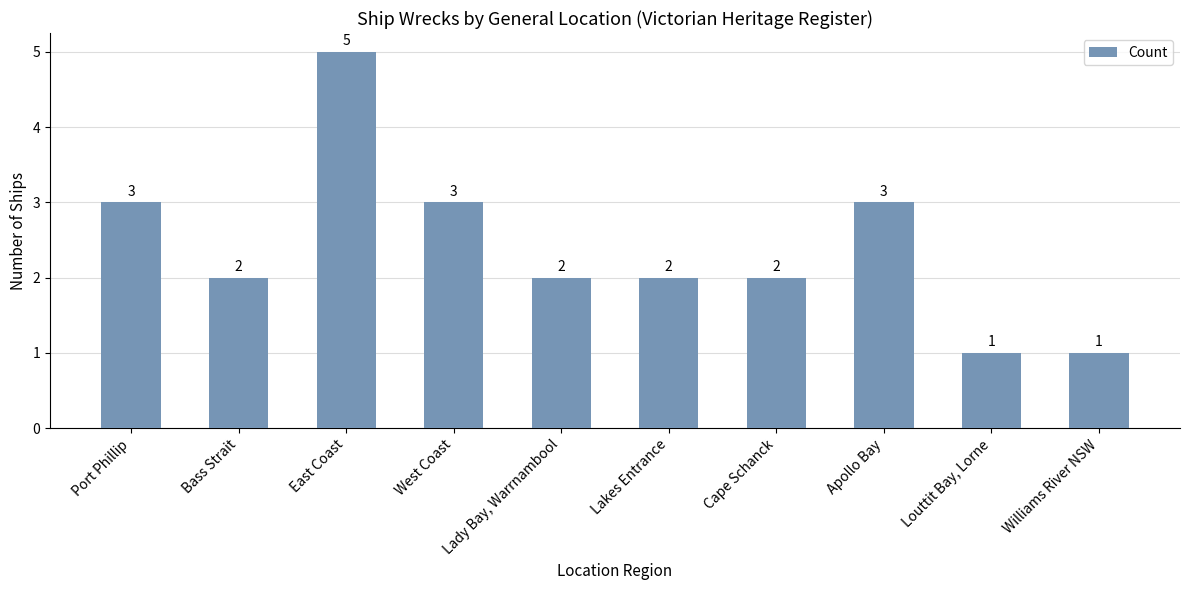

Reading right to left, extract all data points from this chart.

1	1	3	2	2	2	3	5	2	3